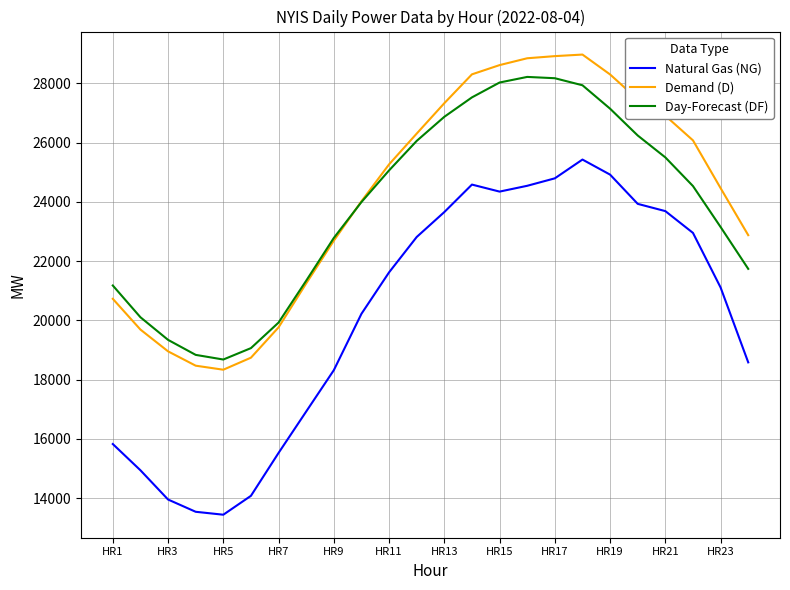

What is the minimum value for Day-Forecast (DF)?

18677